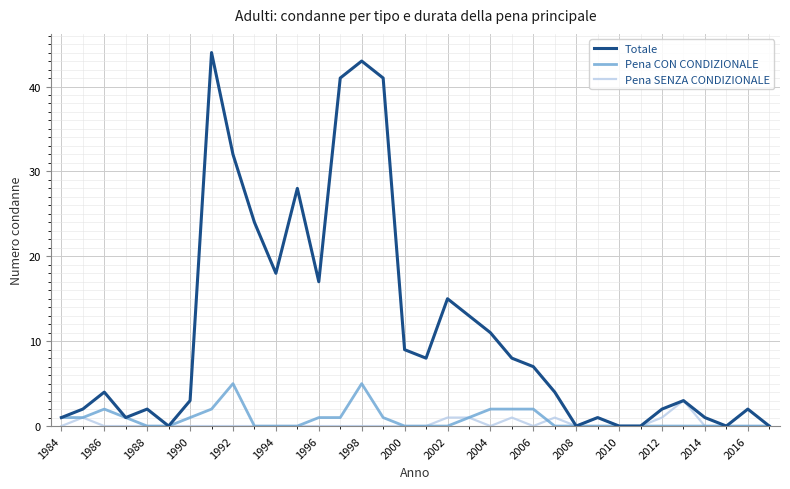

Reading right to left, transcribe all the data shown in this chart.

Totale: 0	2	0	1	3	2	0	0	1	0	4	7	8	11	13	15	8	9	41	43	41	17	28	18	24	32	44	3	0	2	1	4	2	1
Pena CON CONDIZIONALE: 0	0	0	0	0	0	0	0	0	0	0	2	2	2	1	0	0	0	1	5	1	1	0	0	0	5	2	1	0	0	1	2	1	1
Pena SENZA CONDIZIONALE: 0	0	0	0	3	1	0	0	1	0	1	0	1	0	1	1	0	0	0	0	0	0	0	0	0	0	0	0	0	0	0	0	1	0